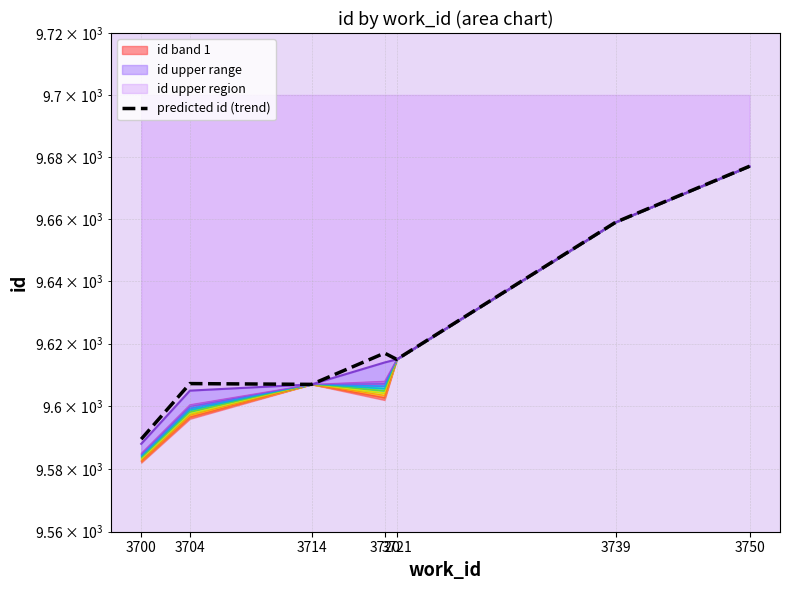

Where is the first local maximum?

3704